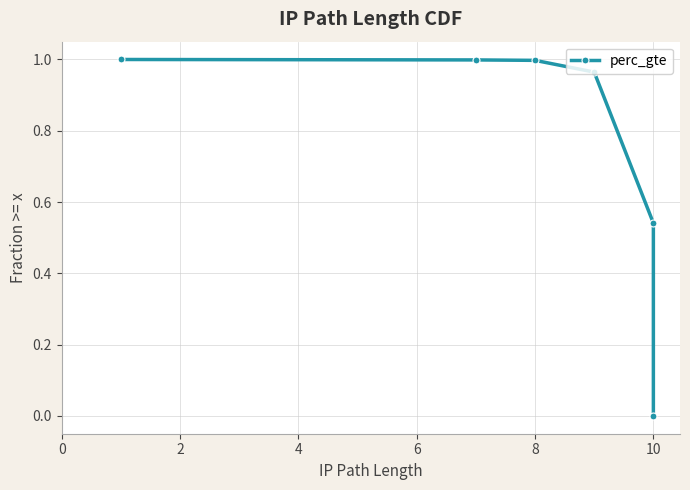

At which label is the value closest to 0?

10